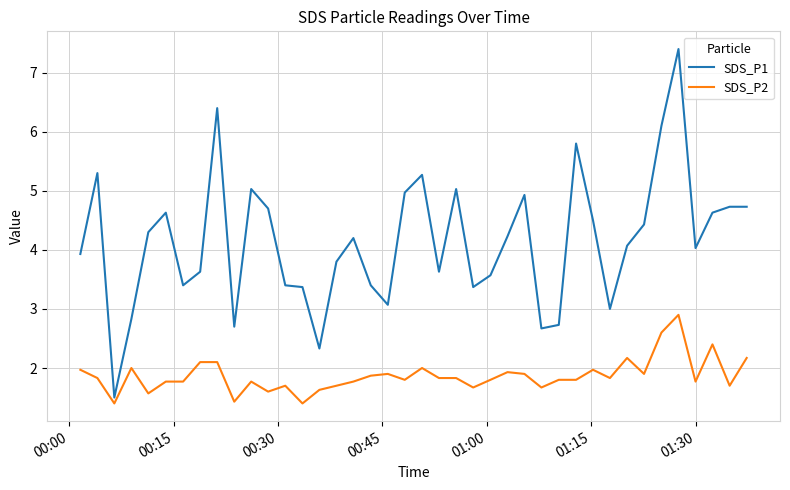

Which series has the largest total across all categories?

SDS_P1